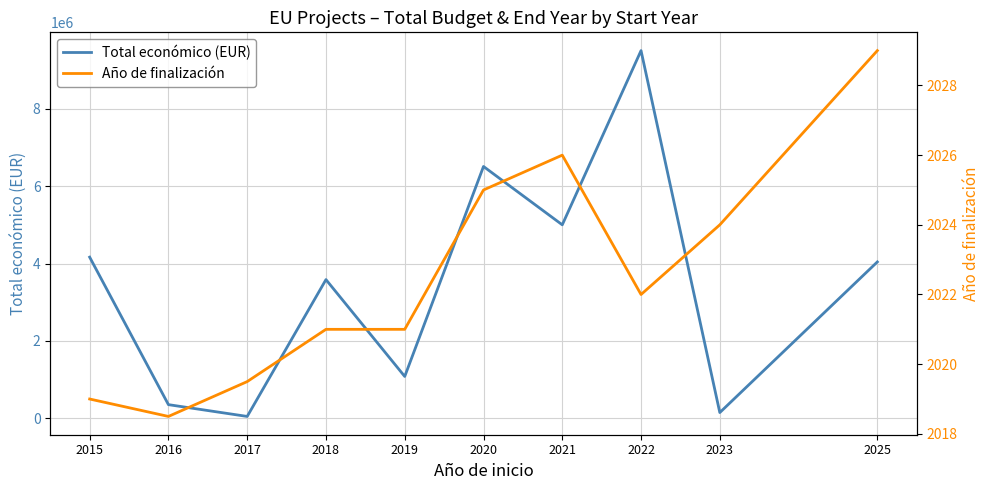

Which has a higher value, 2025 or 2017?

2025